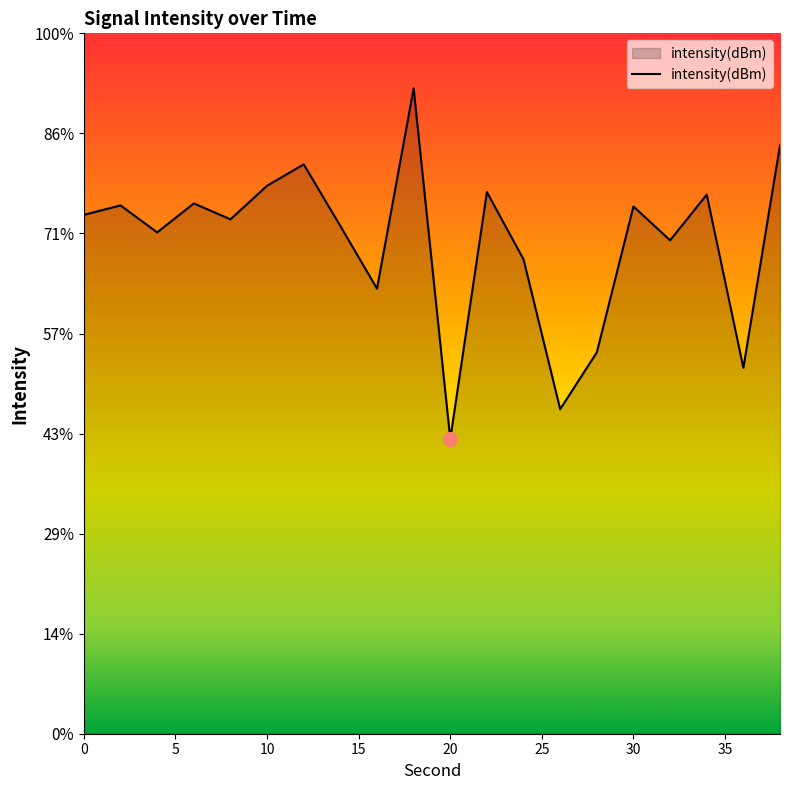

Which has a higher value, 6 or 10?

10